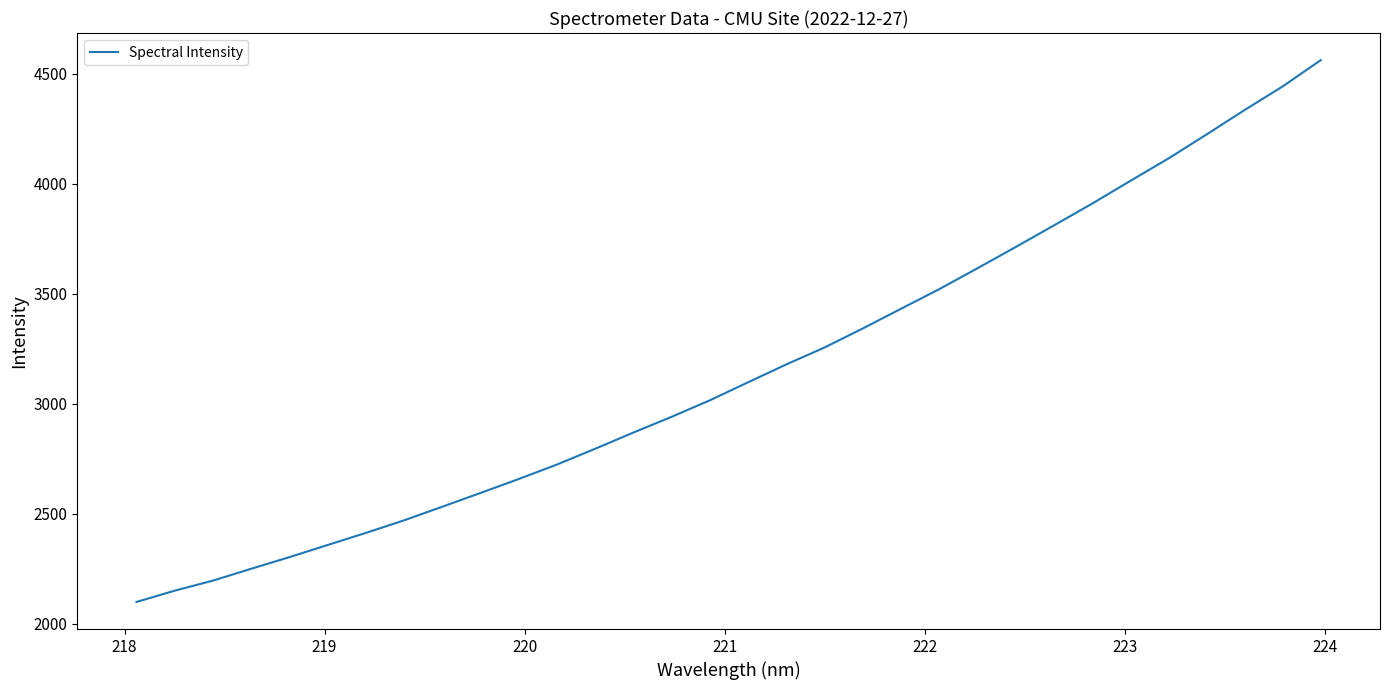

Count the number of data series in this chart.

1